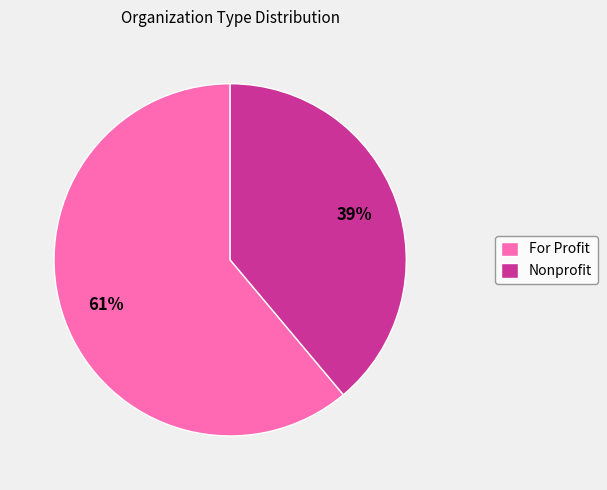

Is the sum of Nonprofit and For Profit greater than half?

Yes